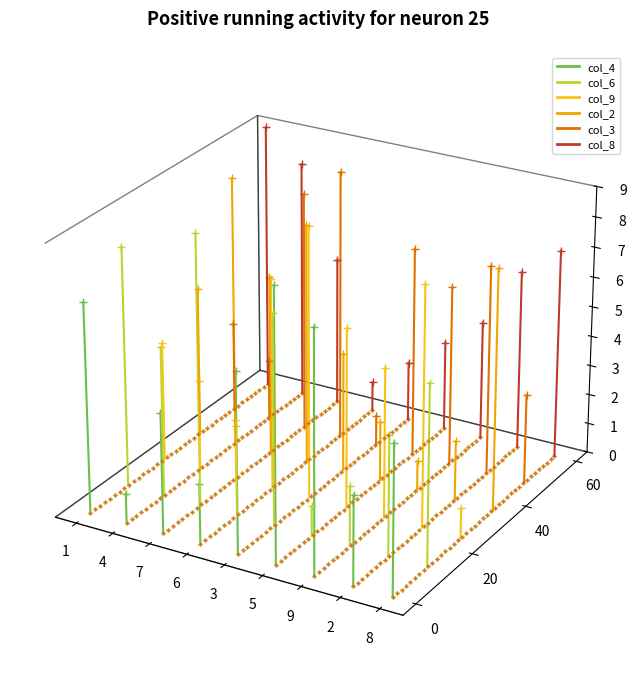

What are all the series names shown in the legend?

col_4, col_6, col_9, col_2, col_3, col_8